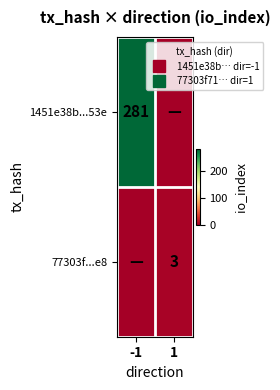

Is it true that 1451e38b...53e equals 281 at -1?

True